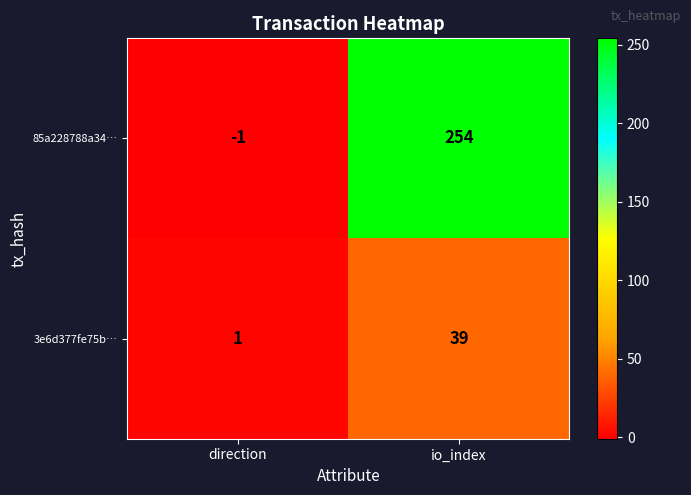

The value of 3e6d377fe75b… at io_index is 39. True or false?

True